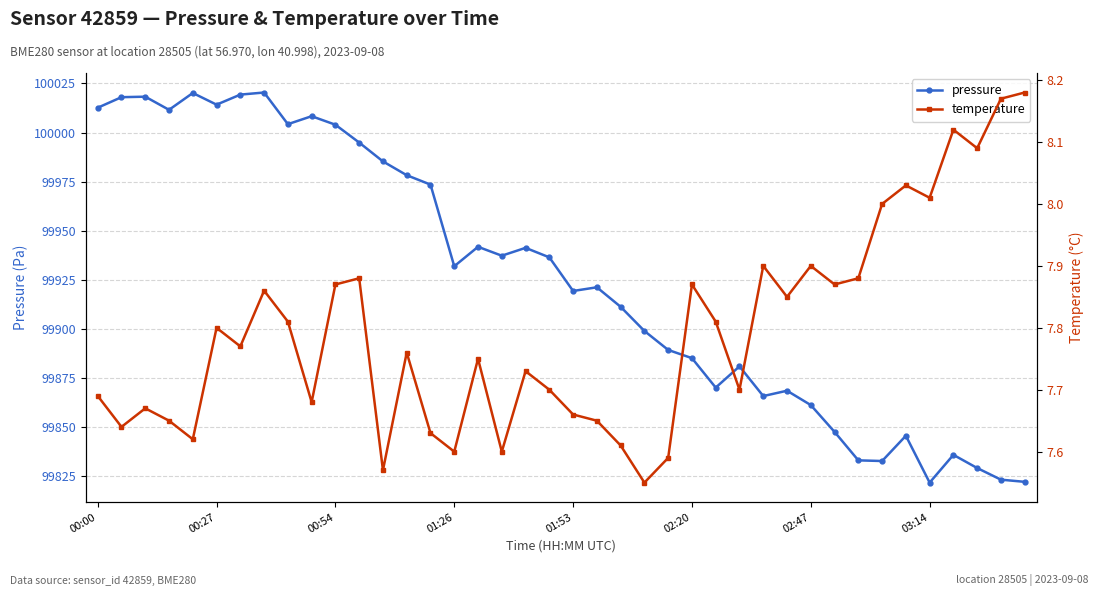

At 28, list the series in order from largest to smallest.

pressure, temperature